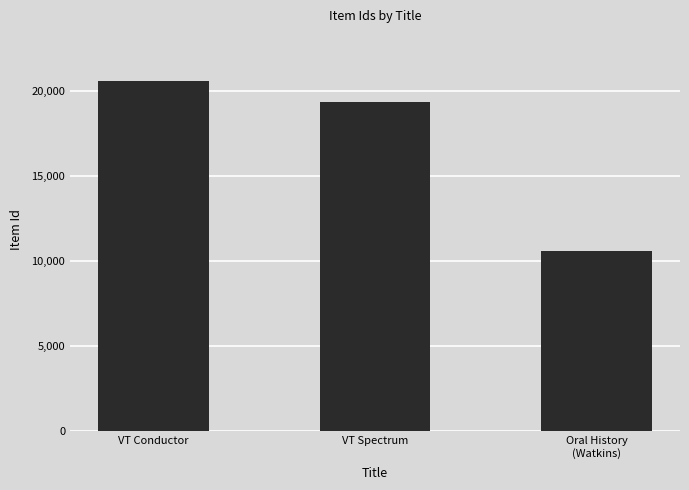

What is the value of the 3rd bar from the left?

10619